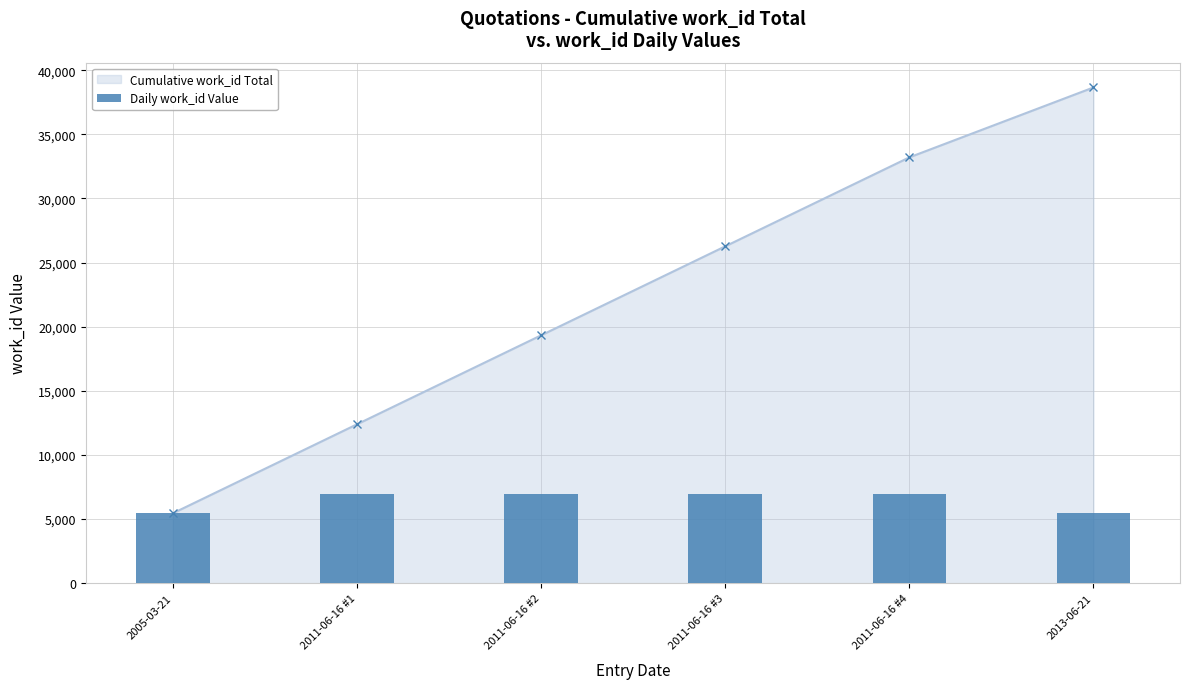

List the labels in order of value, largest first.

2011-06-16 #1, 2011-06-16 #2, 2011-06-16 #3, 2011-06-16 #4, 2005-03-21, 2013-06-21